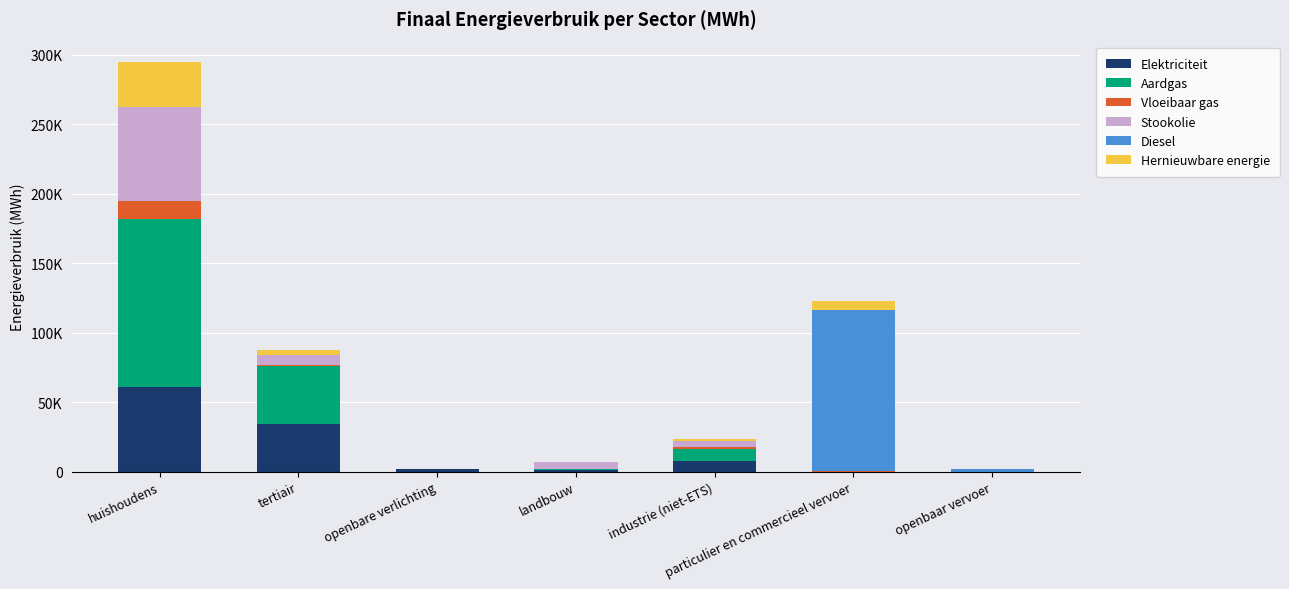

What is the difference between the second highest and minimum values in the Aardgas series?

41948.7